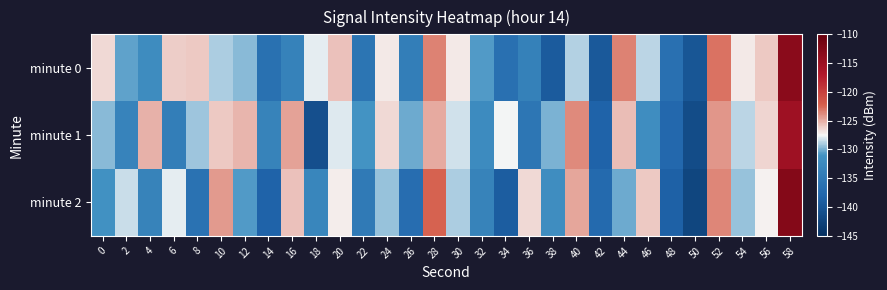

Which label corresponds to the largest value in the chart?

58